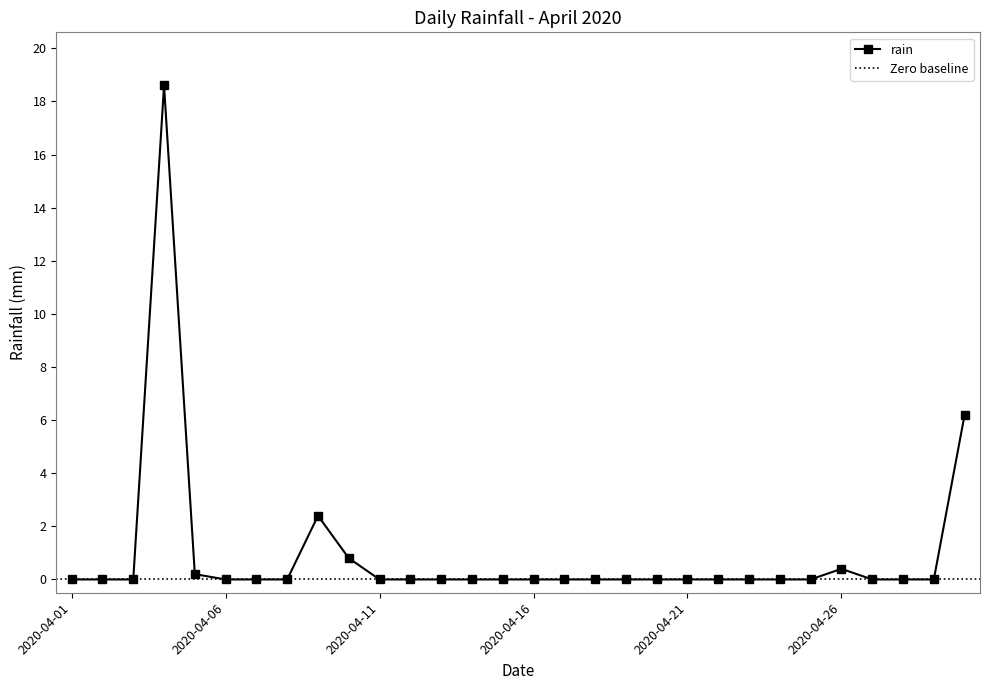

How many series are shown in this chart?

1